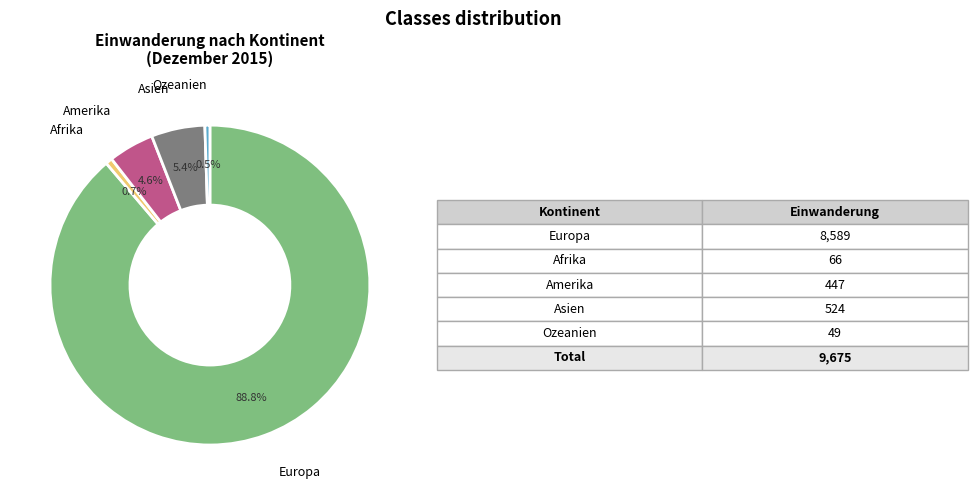

Combined, what portion of the pie is Amerika and Afrika?

5.3%